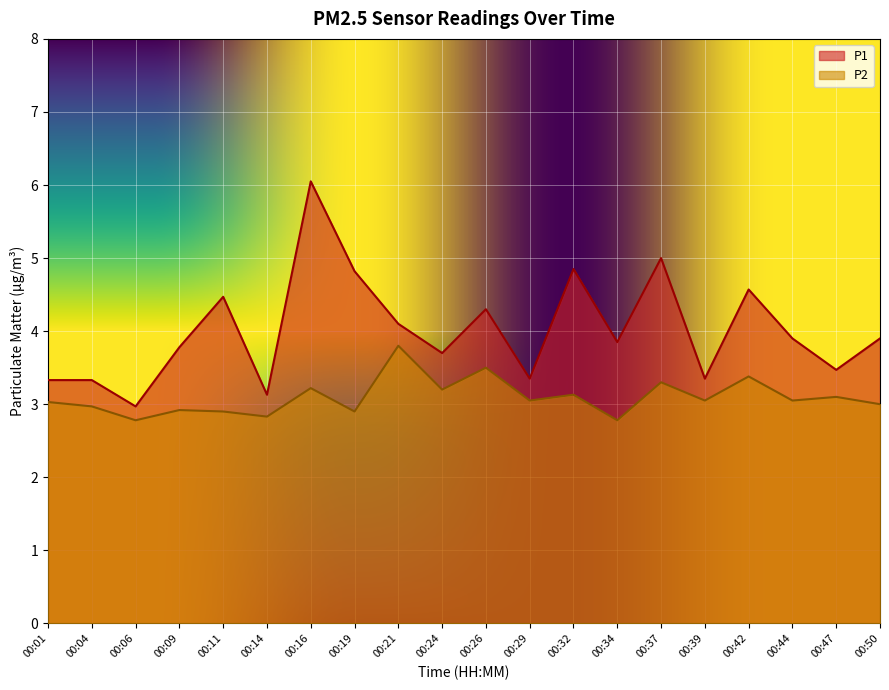

How many data points in P1 are above 3?

19